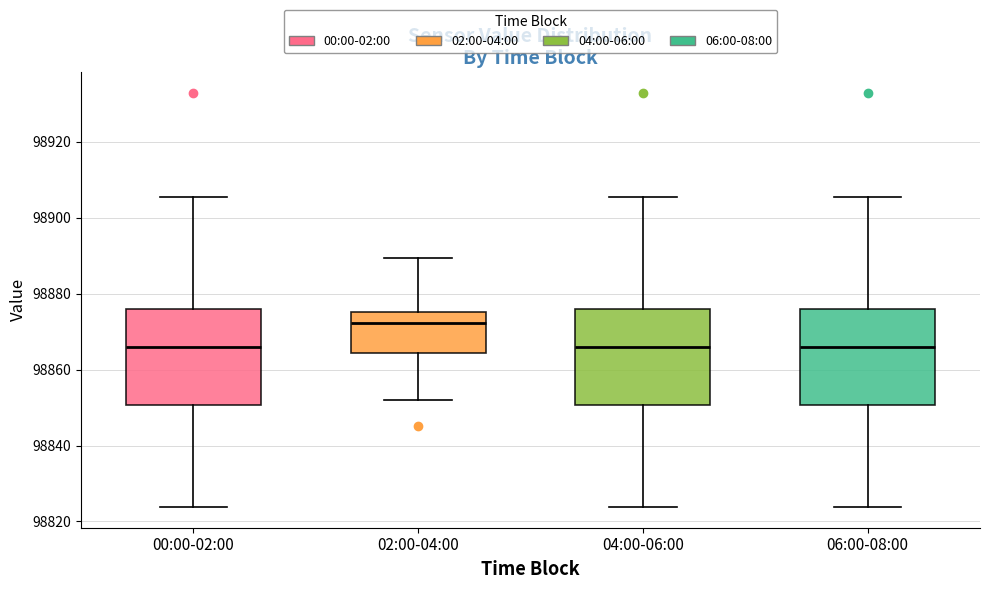

Where does the upper whisker of the box for 06:00-08:00 end on the y-axis? The values are not printed on the chart, so give them approximately, as read against the axis.

98906